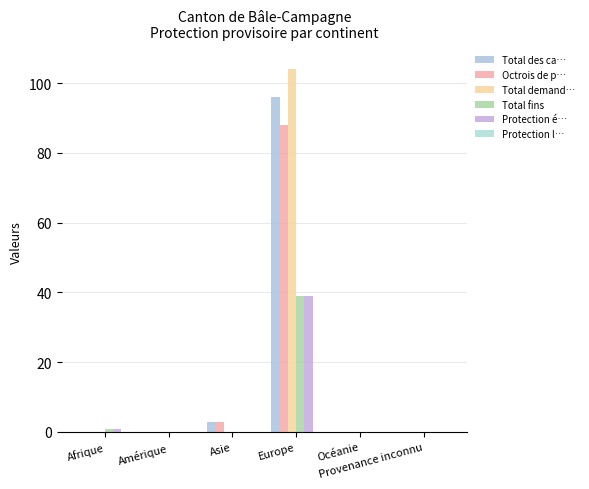

Reading left to right, what are all the values shown in this chart?

Total des cas réglés: Afrique=0	Amérique=0	Asie=3	Europe=96	Océanie=0	Provenance inconnu=0
Octrois de protection: Afrique=0	Amérique=0	Asie=3	Europe=88	Océanie=0	Provenance inconnu=0
Total demandes: Afrique=0	Amérique=0	Asie=0	Europe=104	Océanie=0	Provenance inconnu=0
Total fins: Afrique=1	Amérique=0	Asie=0	Europe=39	Océanie=0	Provenance inconnu=0
Protection éteinte: Afrique=1	Amérique=0	Asie=0	Europe=39	Océanie=0	Provenance inconnu=0
Protection levée (individuel): Afrique=0	Amérique=0	Asie=0	Europe=0	Océanie=0	Provenance inconnu=0